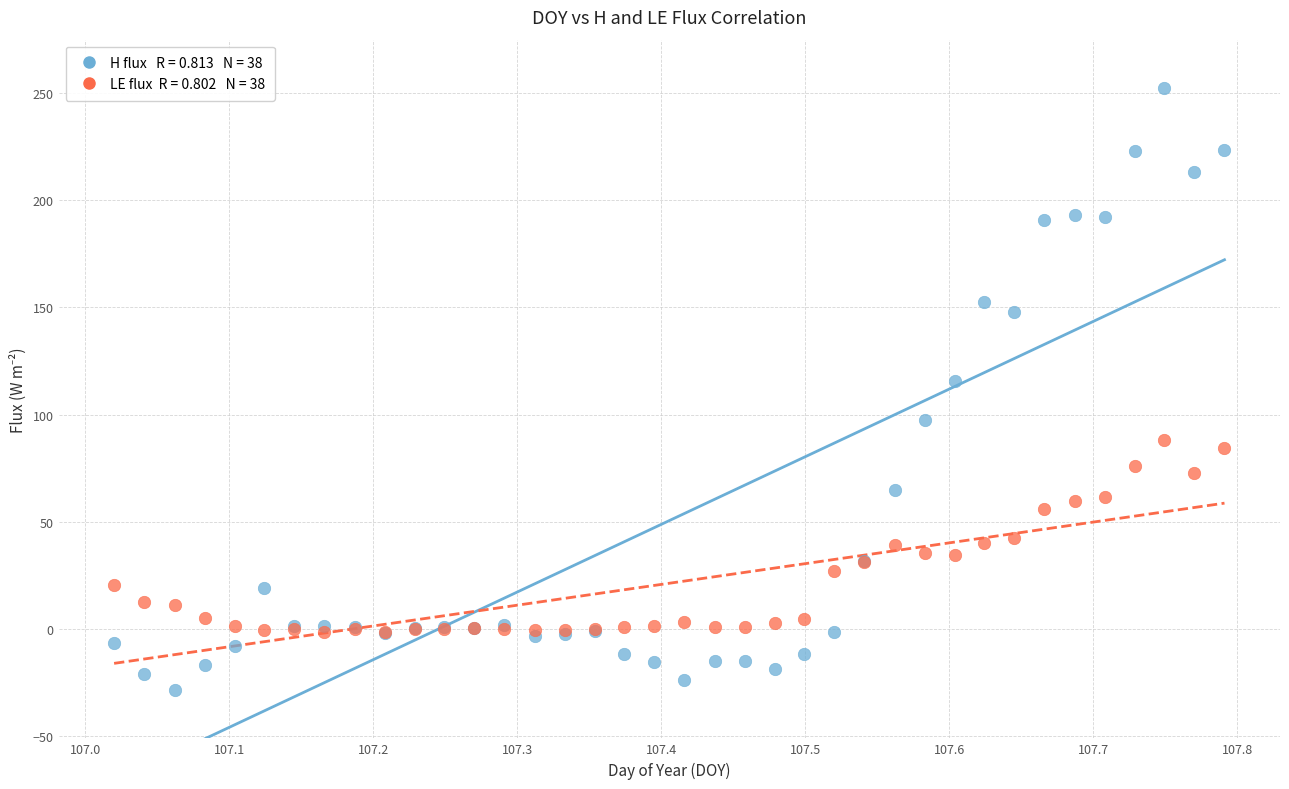

Across all series, what Y value is closest to 111?

115.6